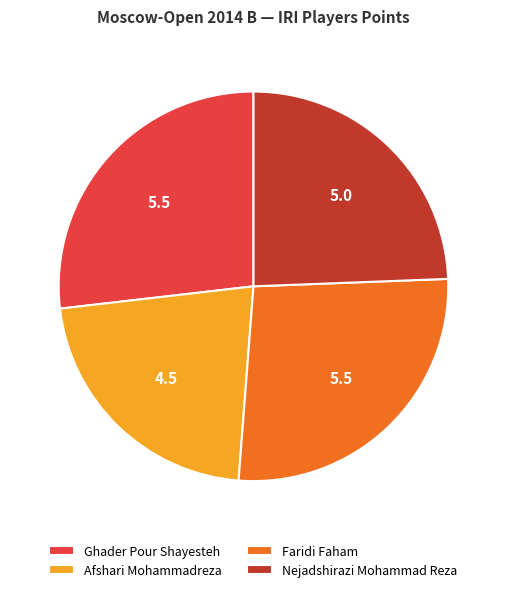

Is there any slice that represents more than half of the pie?

No